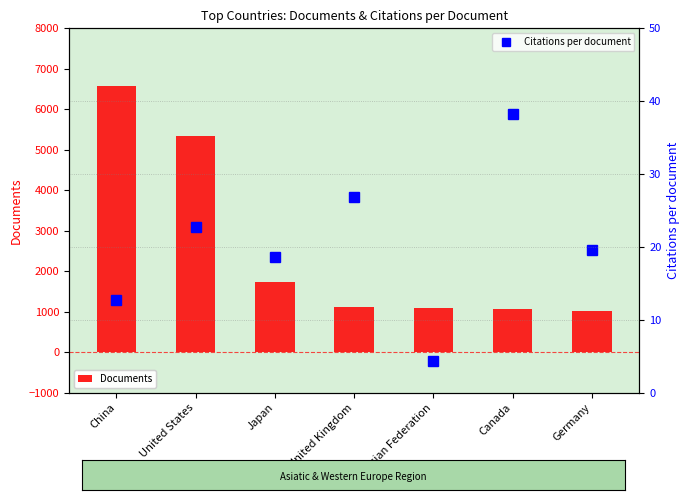

What is the difference between the maximum and minimum values in the Documents series?

5561